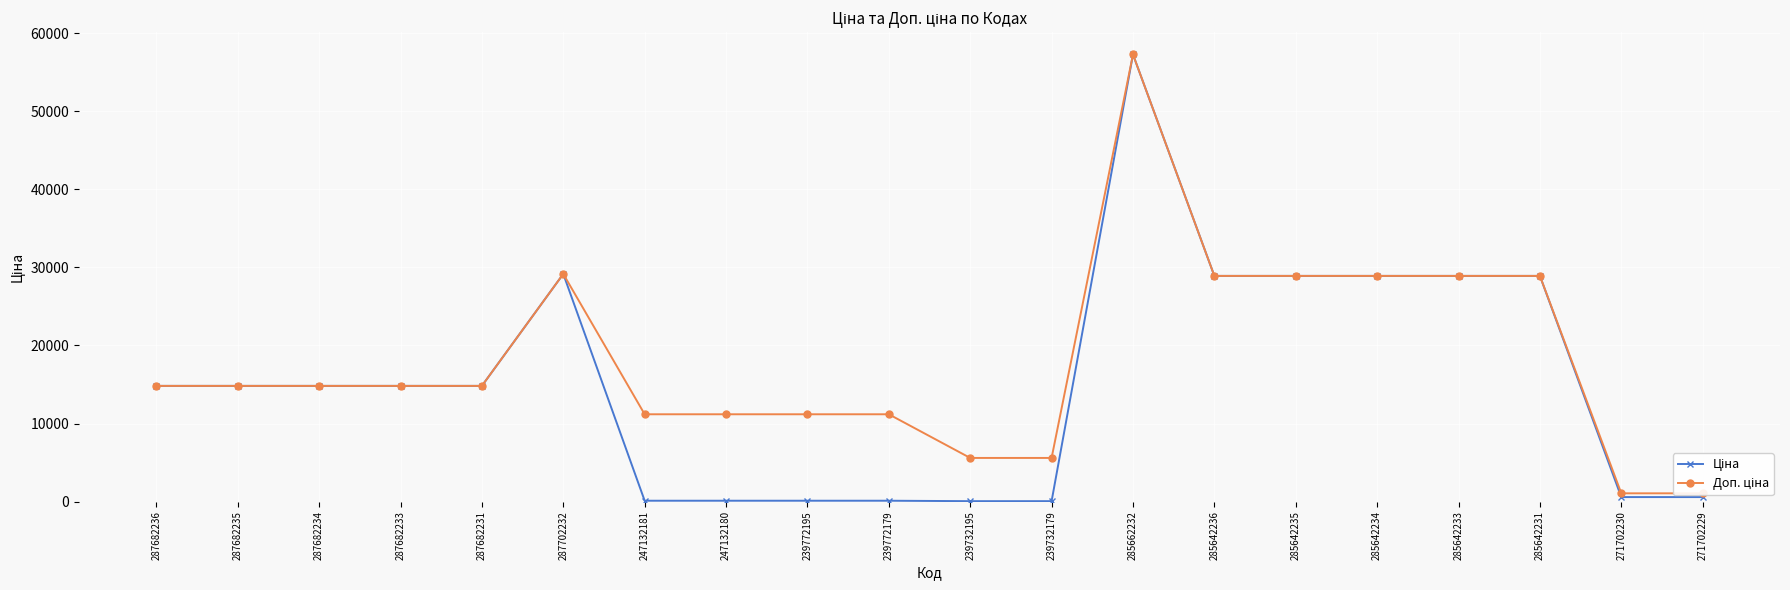

Count the number of categories in the chart.

20